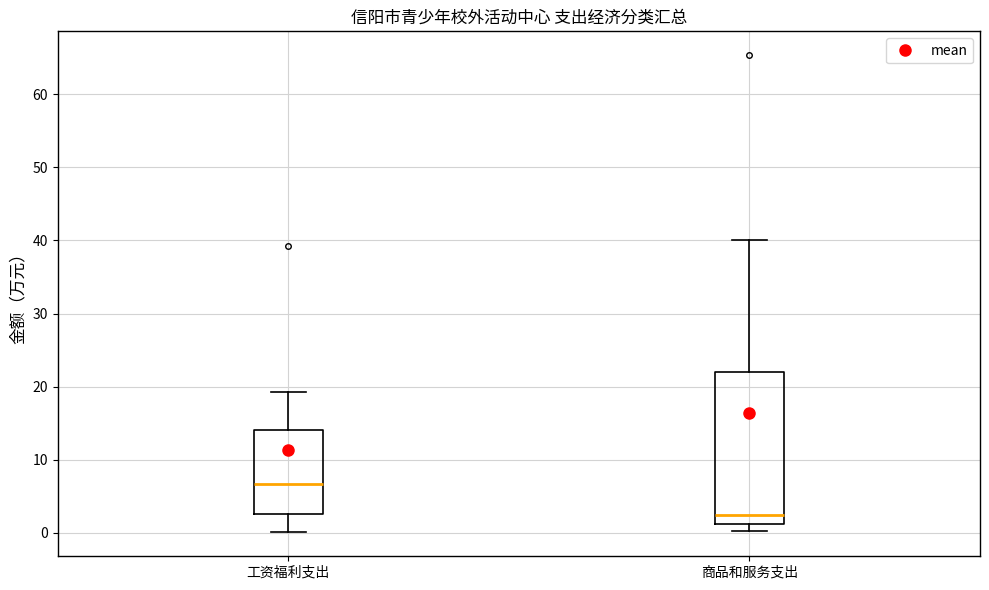

Reading left to right, read every box against the y-axis: the position of its median line, the range the box covers, and the ends of its whiskers. The values are not printed on the chart, so give them approximately, as read against the axis.

工资福利支出: median 7, box 3 to 14, whiskers 0 to 19
商品和服务支出: median 3, box 1 to 22, whiskers 0 to 40